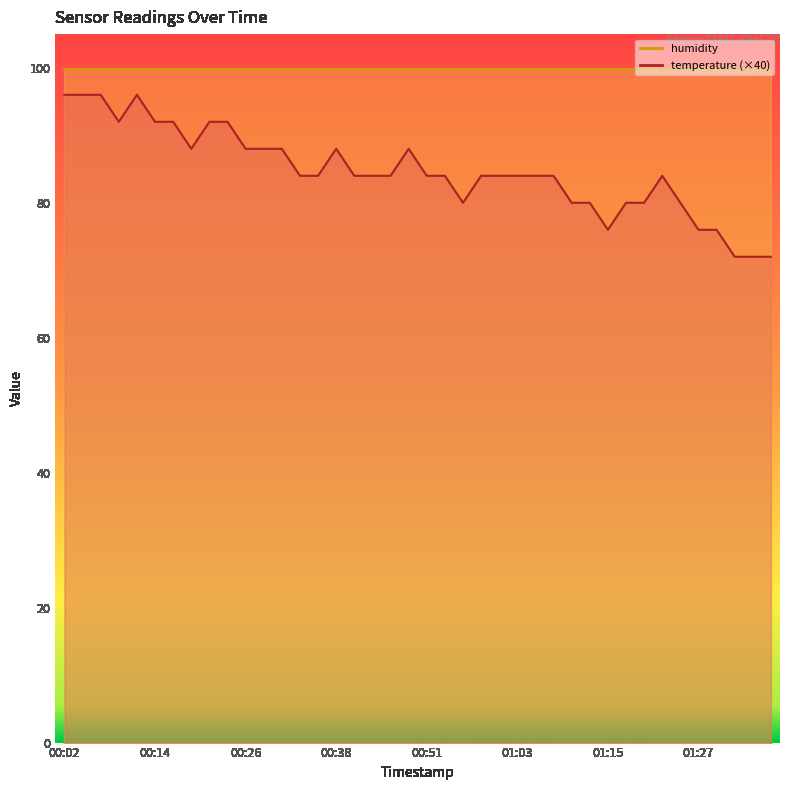

What is the sum of all values?

3388